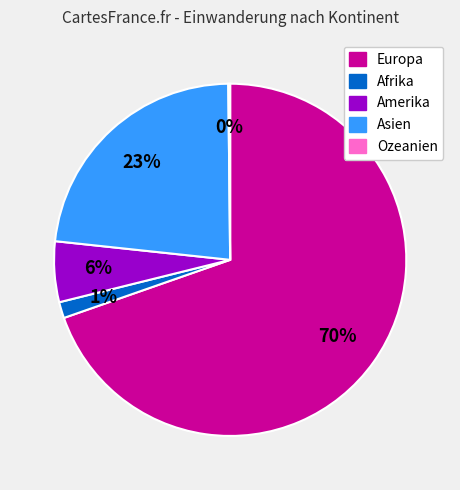

To the nearest percent, what is the average slice percentage?

20%